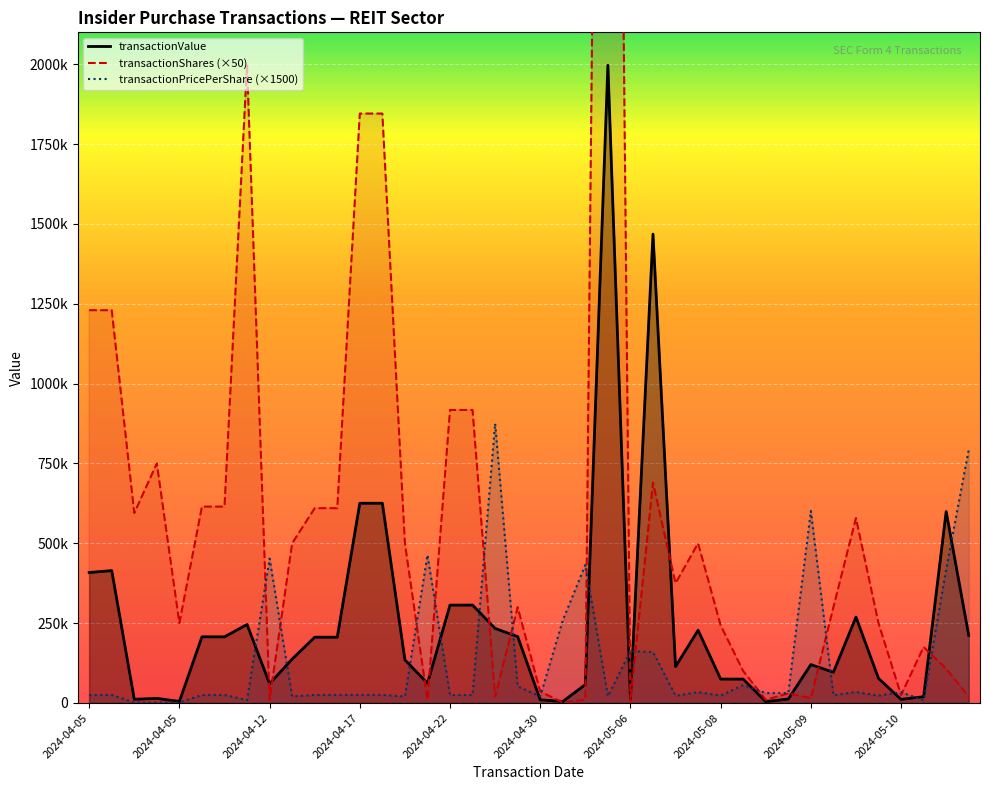

Is it true that transactionPricePerShare (×1500) equals 34834.7 at 34?

True